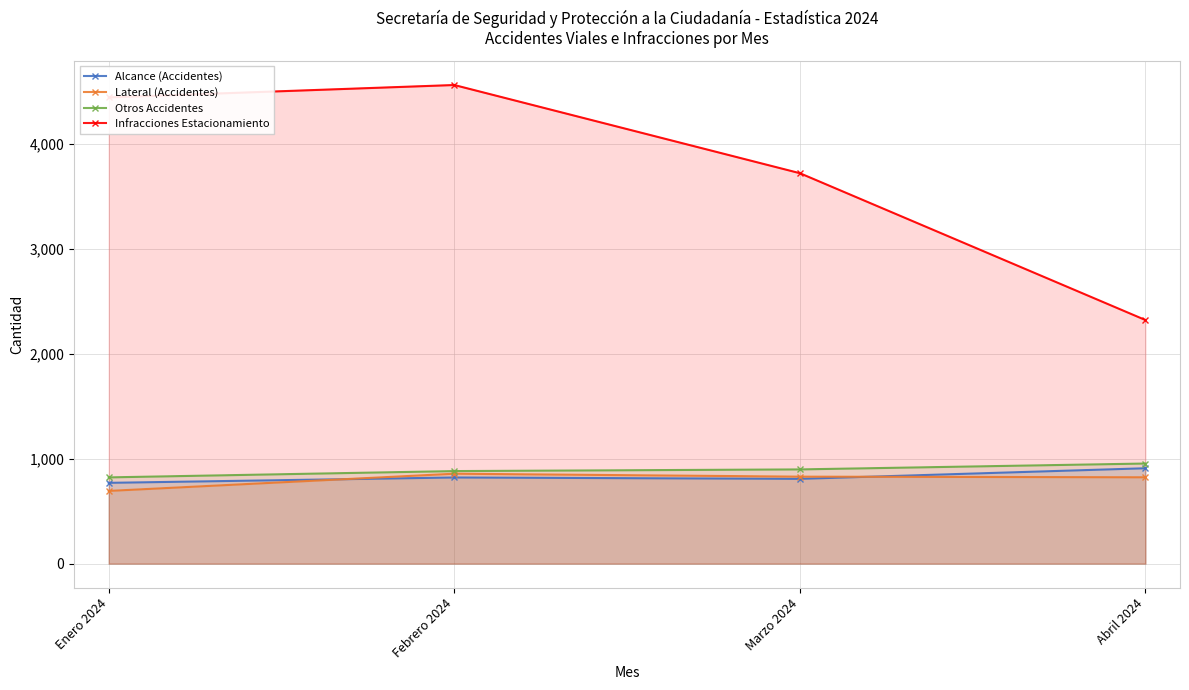

Is it true that Alcance (Accidentes) equals 821 at Febrero 2024?

True